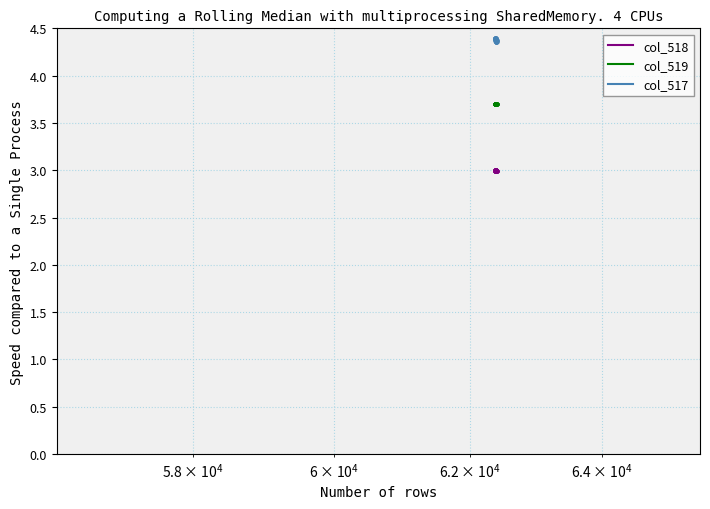

Which series has the widest spread of values?

col_517